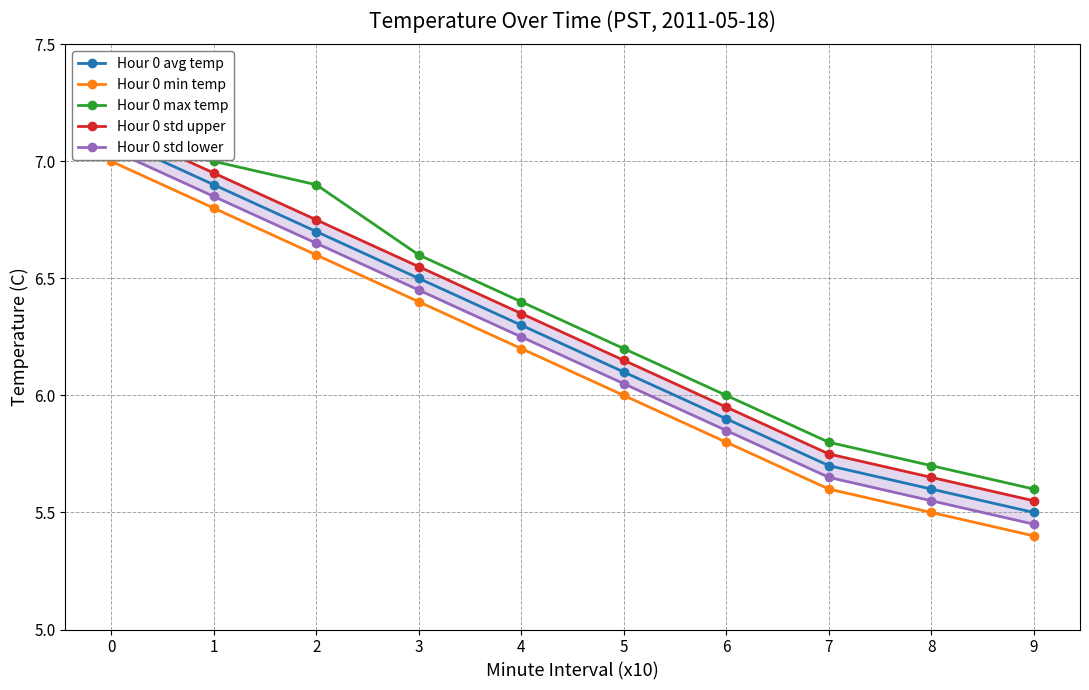

Reading right to left, transcribe all the data shown in this chart.

Hour 0 avg temp: 5.5	5.6	5.7	5.9	6.1	6.3	6.5	6.7	6.9	7.1
Hour 0 min temp: 5.4	5.5	5.6	5.8	6.0	6.2	6.4	6.6	6.8	7.0
Hour 0 max temp: 5.6	5.7	5.8	6.0	6.2	6.4	6.6	6.9	7.0	7.1
Hour 0 std upper: 5.5	5.7	5.8	6.0	6.2	6.3	6.5	6.8	7.0	7.2
Hour 0 std lower: 5.5	5.5	5.7	5.8	6.0	6.2	6.5	6.7	6.8	7.0